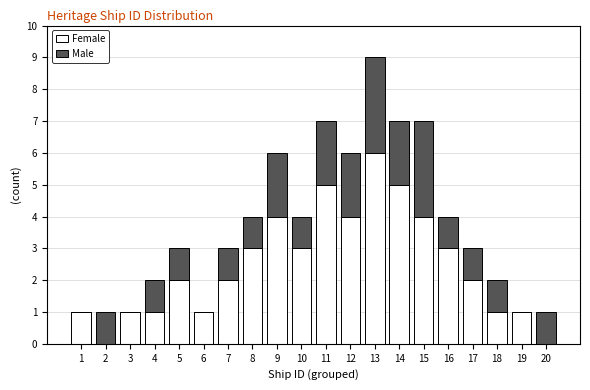

At which label does Female reach its peak?

13